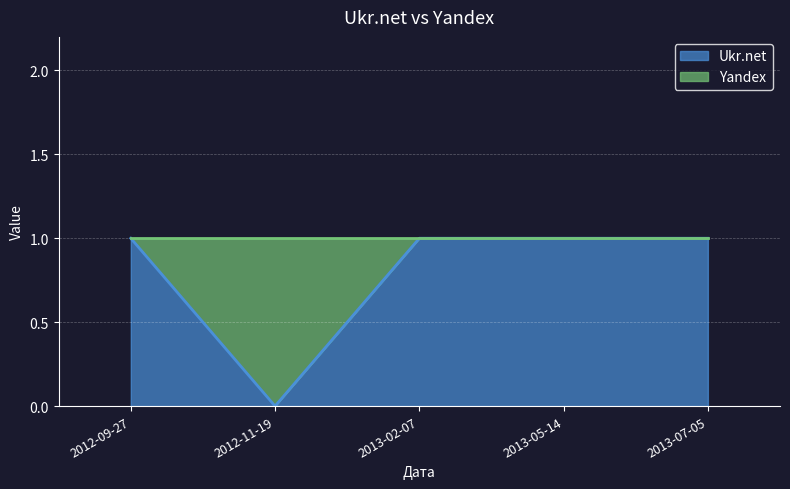

Rank the categories by value from highest to lowest.

2012-09-27, 2013-02-07, 2013-05-14, 2013-07-05, 2012-11-19